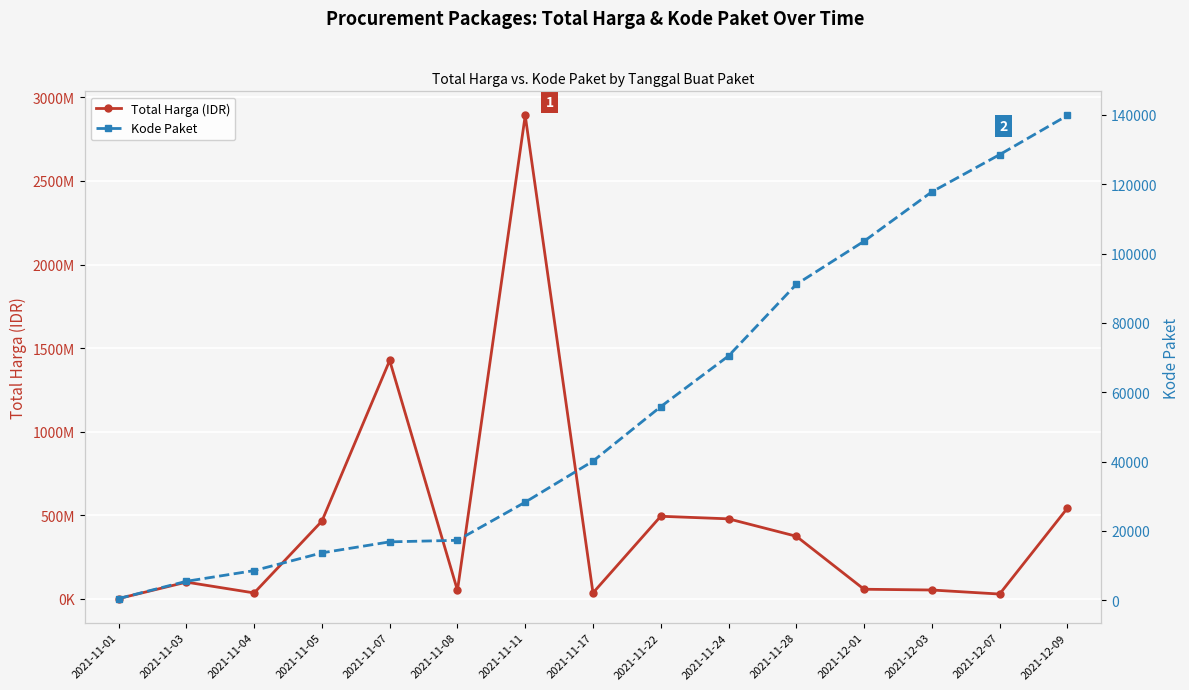

How many values in the Kode Paket series are below 40112?

7